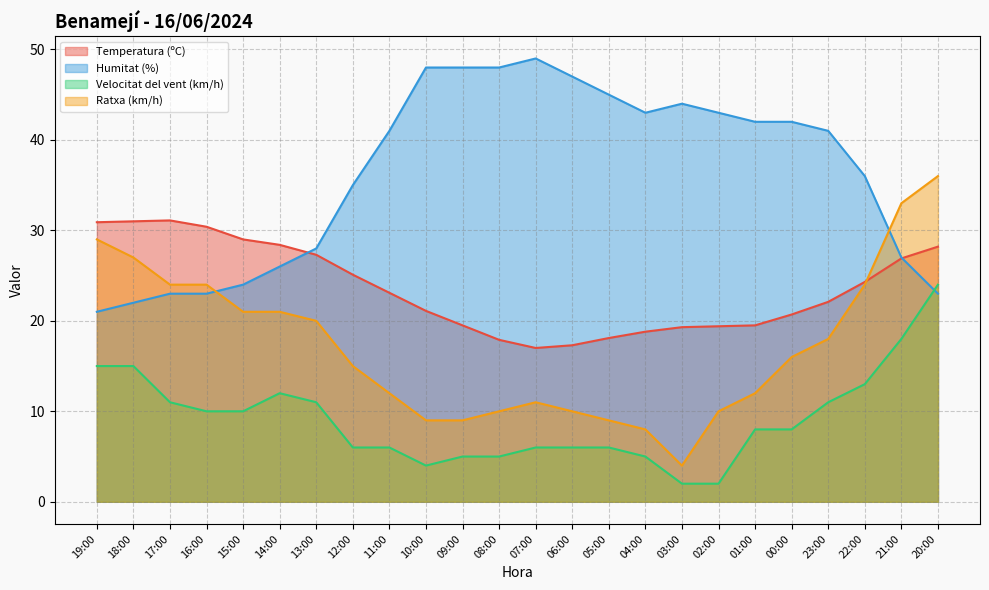

What are all the series names shown in the legend?

Temperatura (ºC), Humitat (%), Velocitat del vent (km/h), Ratxa (km/h)